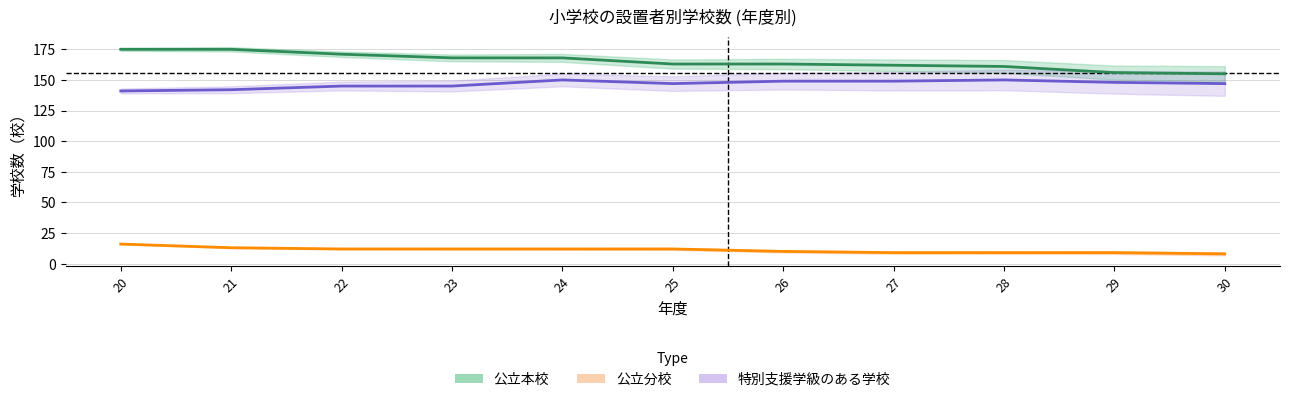

What are all the series names shown in the legend?

公立本校, 公立分校, 特別支援学級のある学校